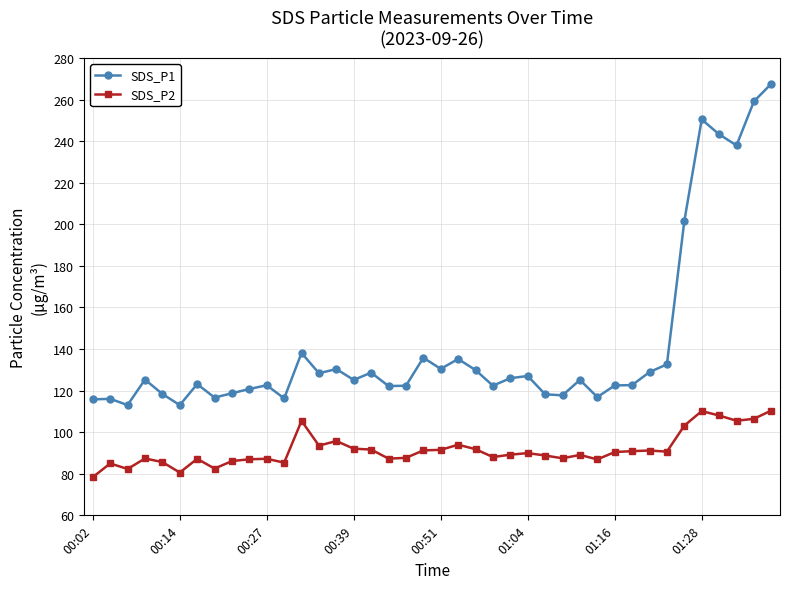

Which series has the largest total across all categories?

SDS_P1